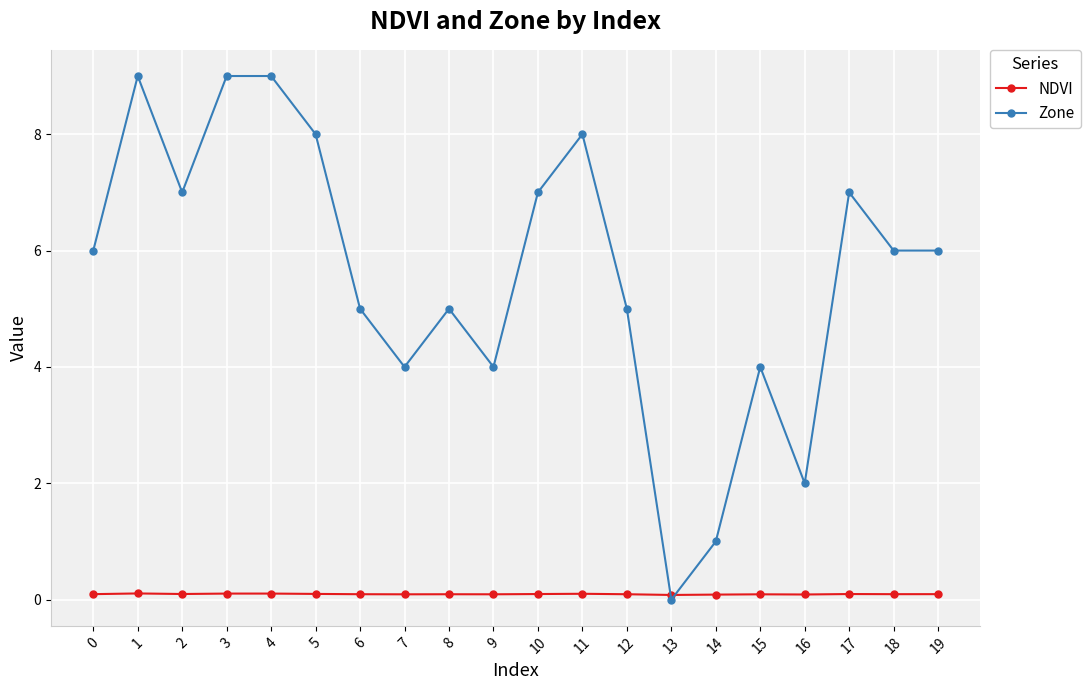

How many intersections are there between NDVI and Zone?

2